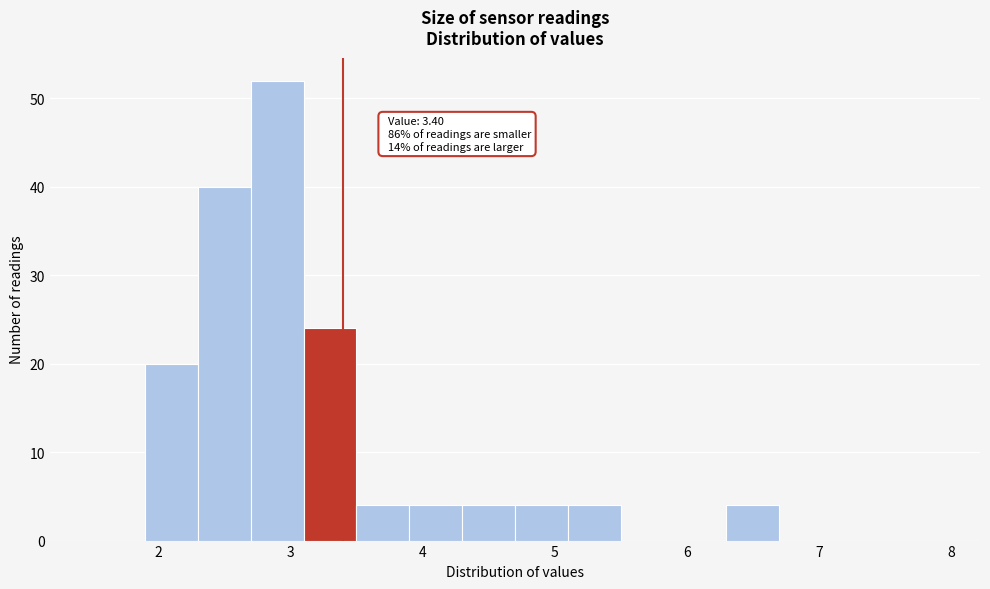

Which range on the x-axis has the tallest bar?

2.7 to 3.1